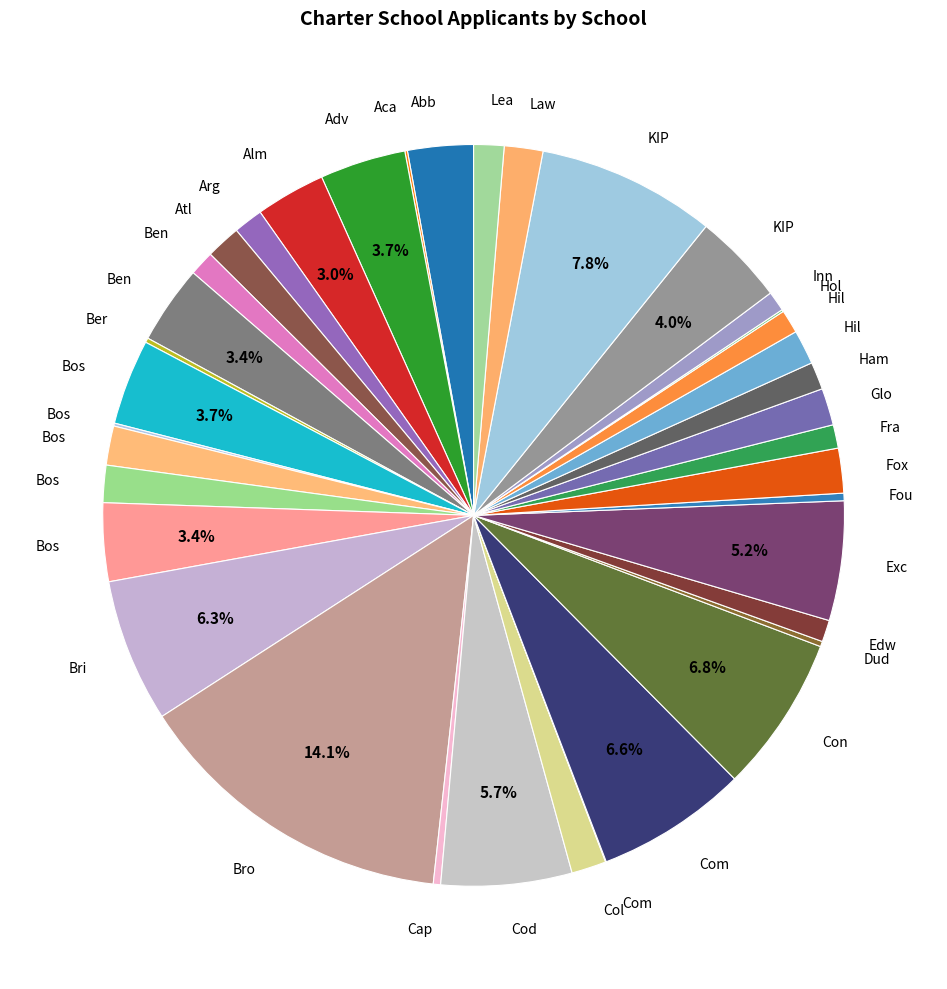

Count the number of slices in the pie.

38